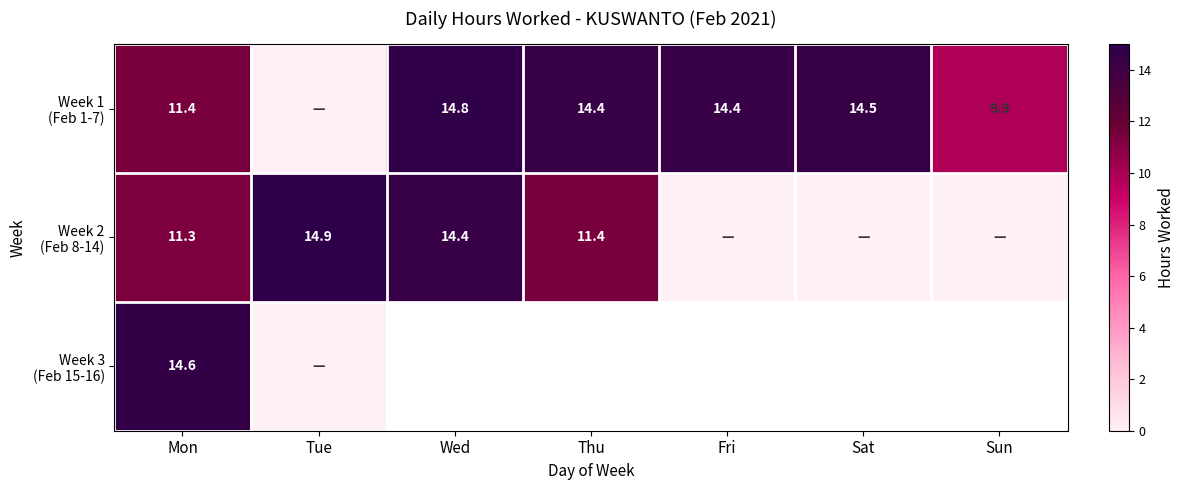

Which category has the highest value in the Week 1 (Feb 1-7) series?

Wed